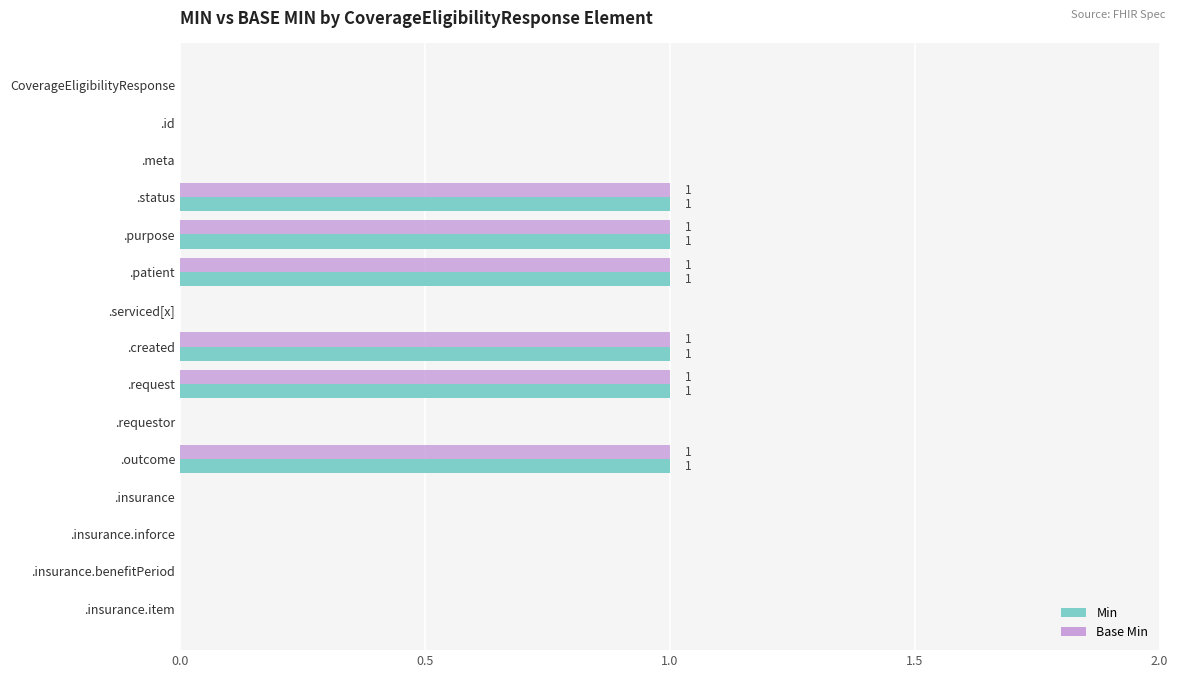

Is it true that Base Min equals 0 at .purpose?

False